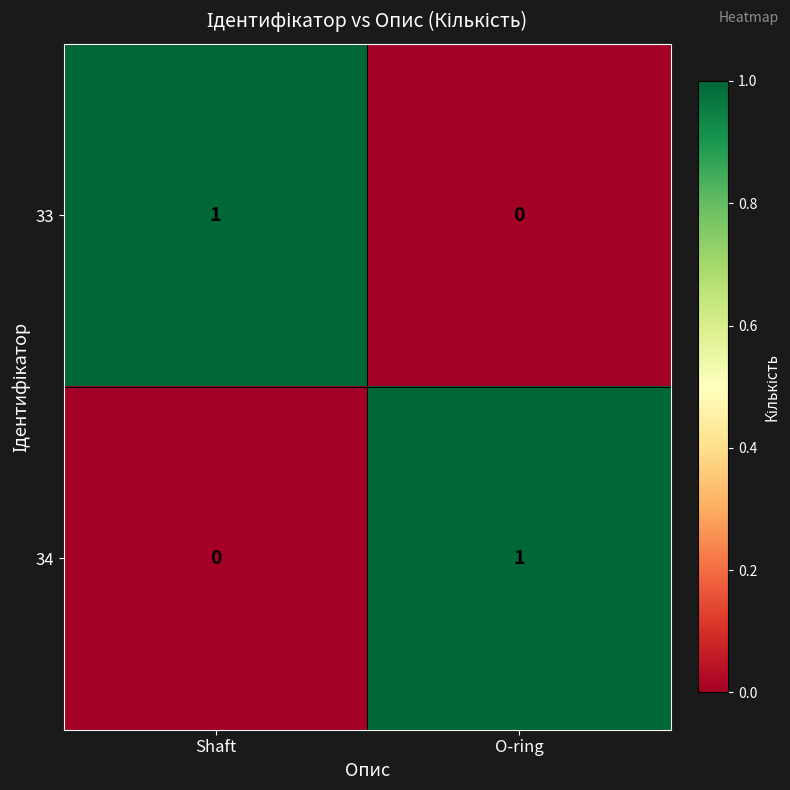

How many data points does each series have?

2